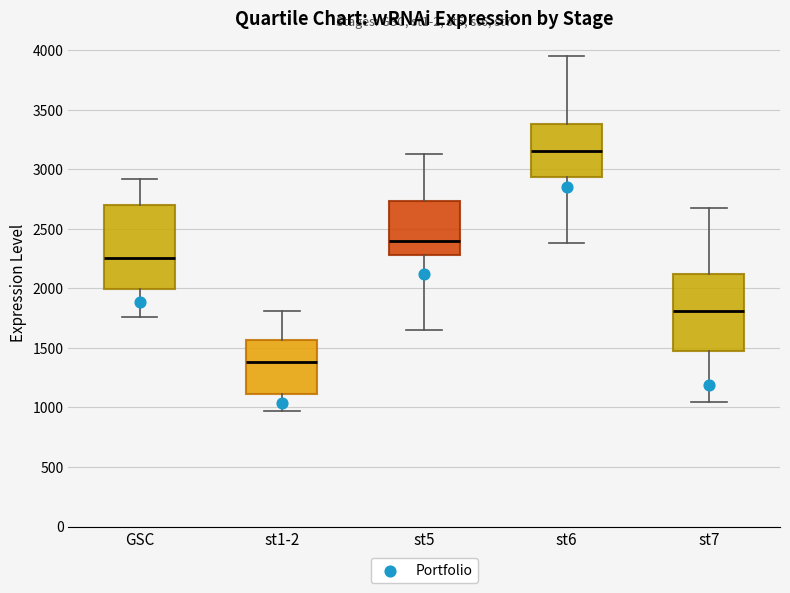

Which box has the lowest median line?

st1-2